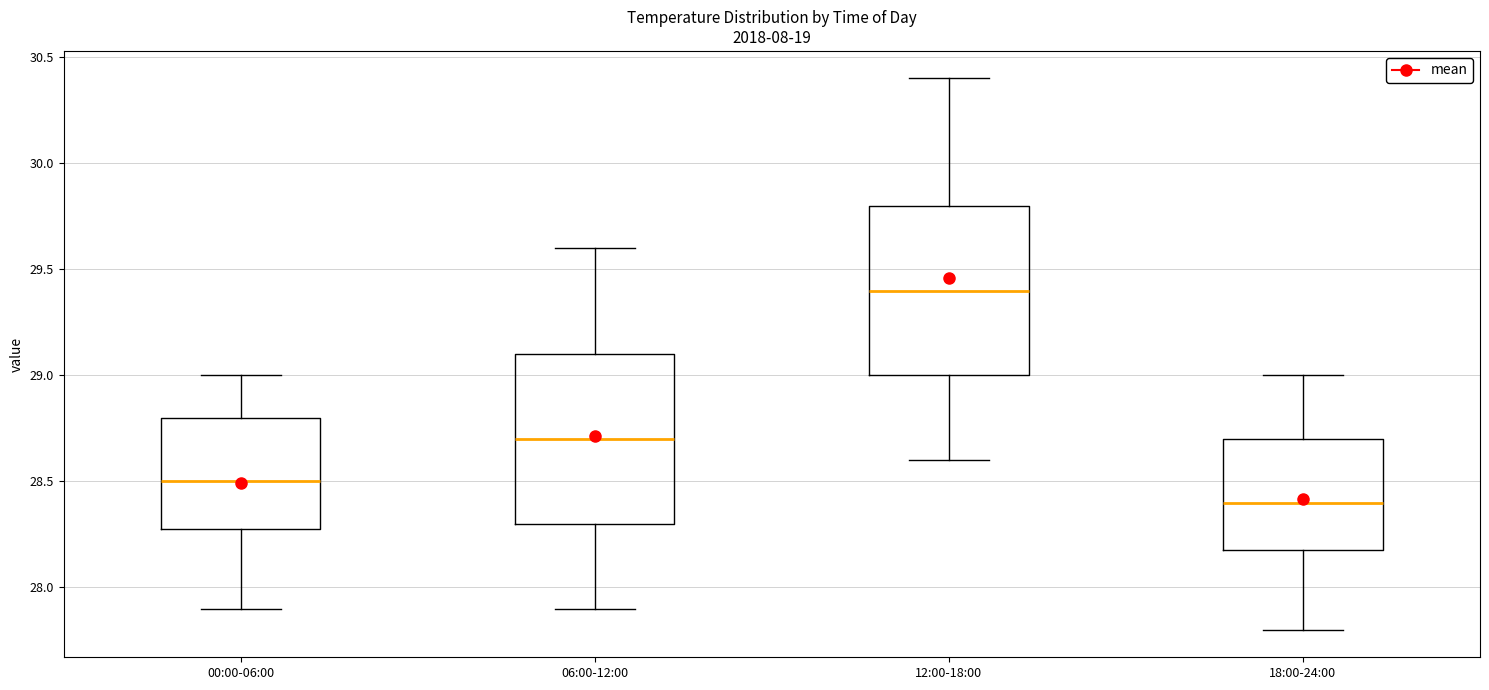

Reading left to right, read every box against the y-axis: the position of its median line, the range the box covers, and the ends of its whiskers. The values are not printed on the chart, so give them approximately, as read against the axis.

00:00-06:00: median 28.5, box 28.3 to 28.8, whiskers 27.9 to 29.0
06:00-12:00: median 28.7, box 28.3 to 29.1, whiskers 27.9 to 29.6
12:00-18:00: median 29.4, box 29.0 to 29.8, whiskers 28.6 to 30.4
18:00-24:00: median 28.4, box 28.2 to 28.7, whiskers 27.8 to 29.0